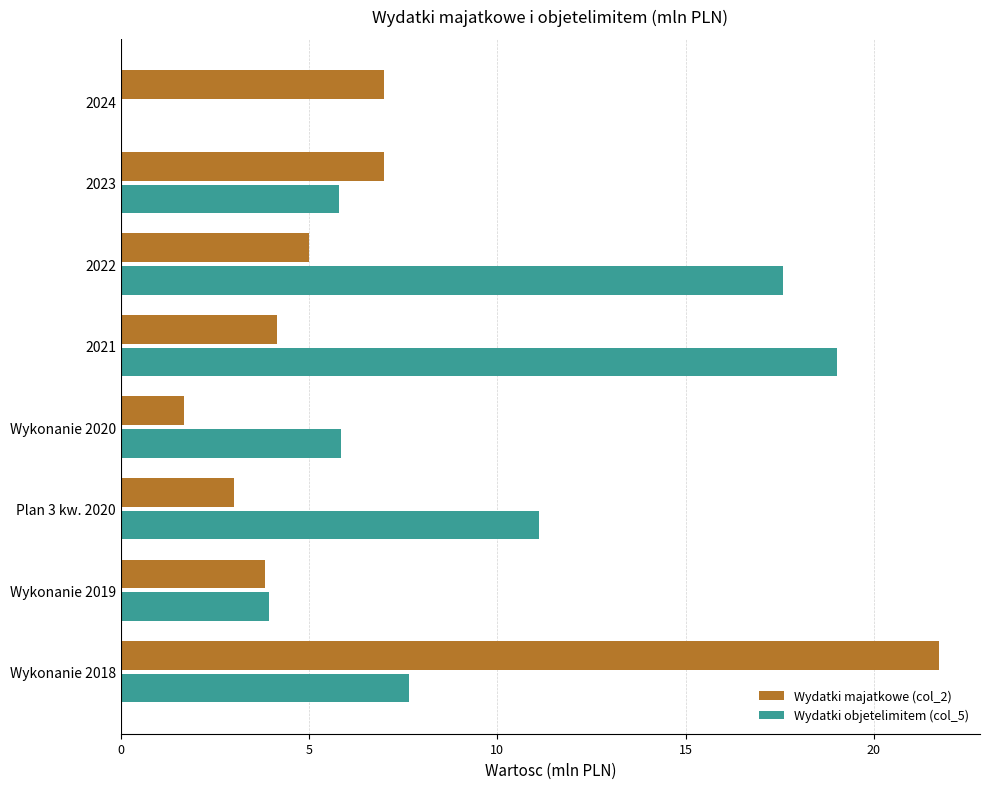

What is the maximum value for Wydatki objetelimitem (col_5)?

19.0